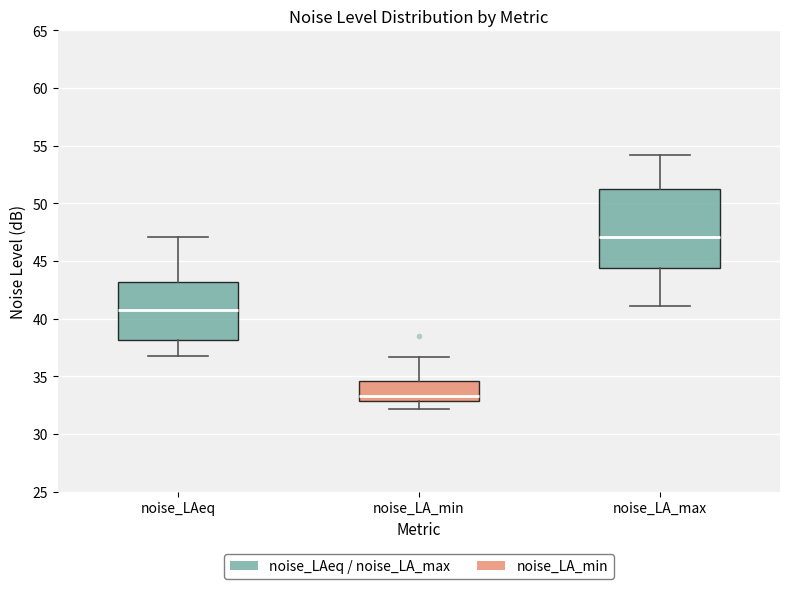

Reading left to right, transcribe this box plot: for each box, give where its median line is, the range the box spans, and where its two whiskers end, as read against the y-axis. The values are not printed on the chart, so give them approximately, as read against the axis.

noise_LAeq: median 40.5, box 38.0 to 43.0, whiskers 36.5 to 47.0
noise_LA_min: median 33.5, box 33.0 to 34.5, whiskers 32.0 to 36.5
noise_LA_max: median 47.0, box 44.5 to 51.0, whiskers 41.0 to 54.0